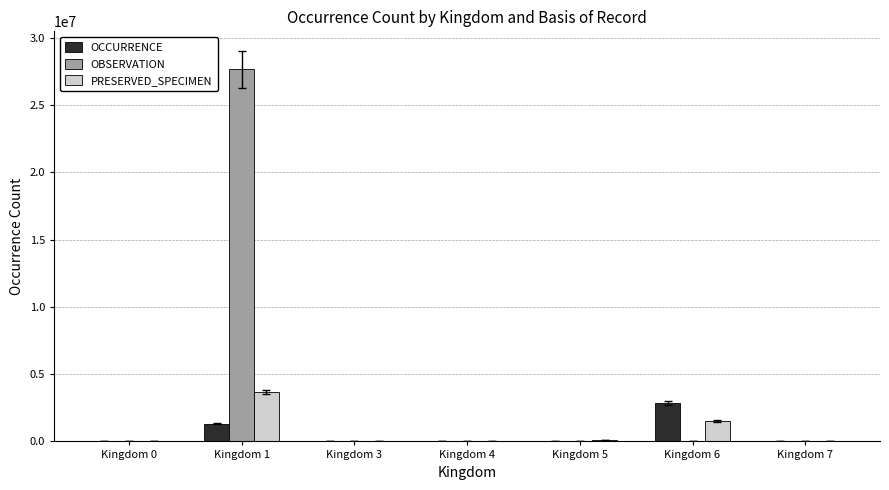

True or false: PRESERVED_SPECIMEN has a value of 21086 at Kingdom 0.

True